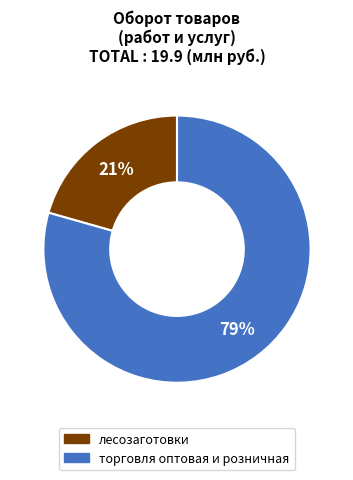

Which slice is the largest?

торговля оптовая и розничная